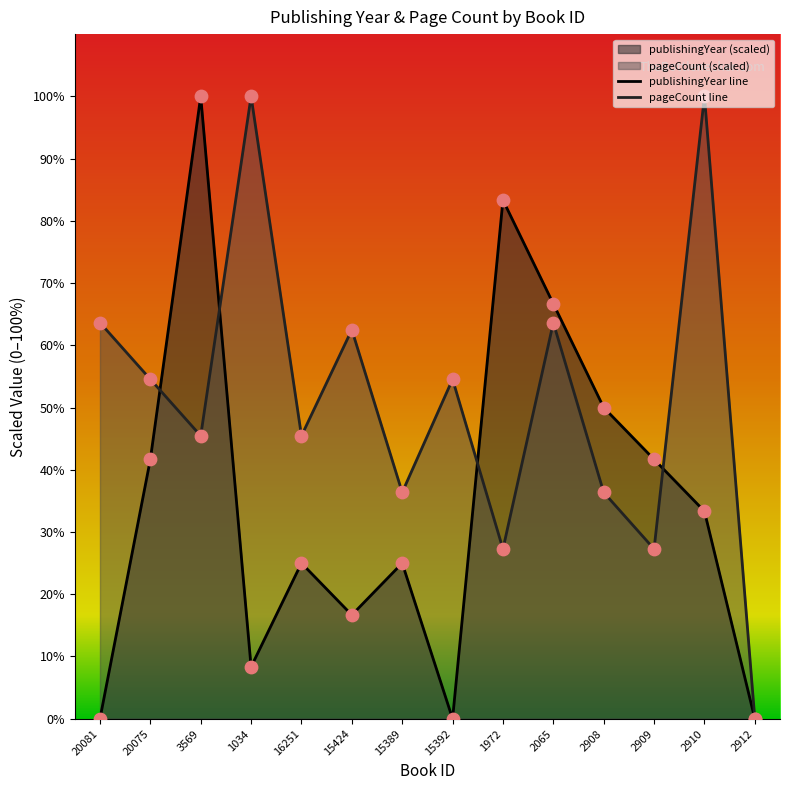

Is the value of pageCount at 1972 greater than the value of publishingYear at 2908?

No